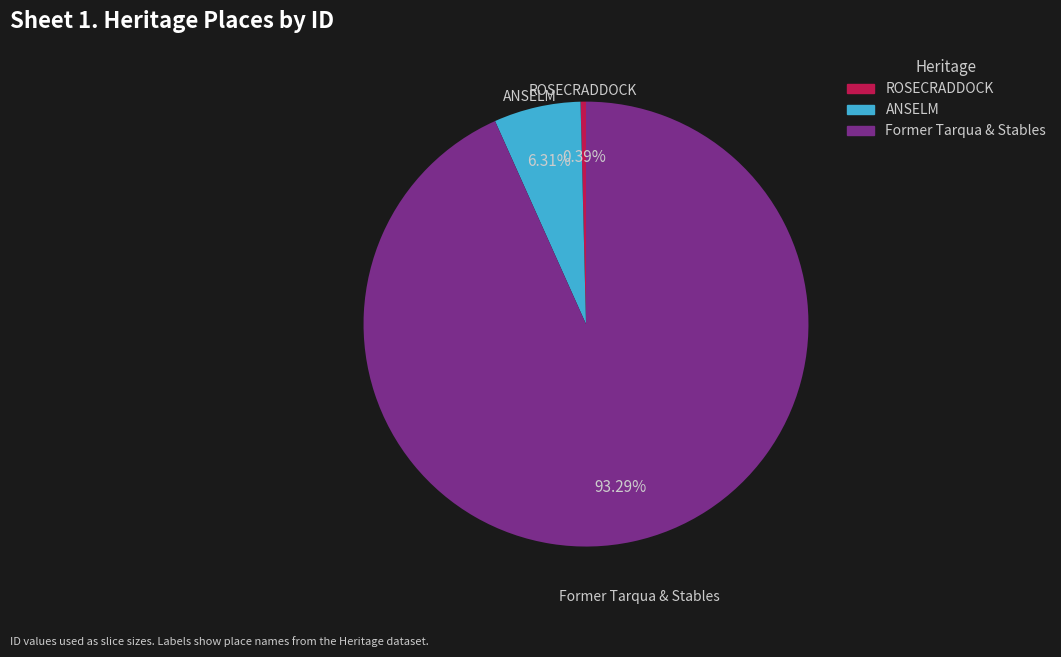

Combined, what portion of the pie is ROSECRADDOCK and ANSELM?

6.7%